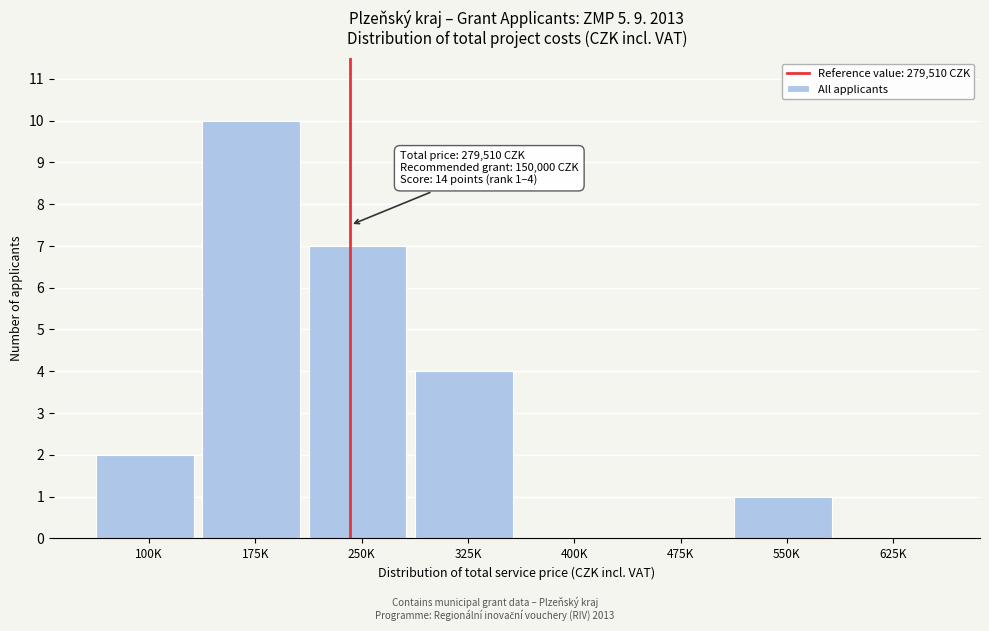

Reading right to left, what are all the values shown in this chart?

625K=0	550K=1	475K=0	400K=0	325K=4	250K=7	175K=10	100K=2